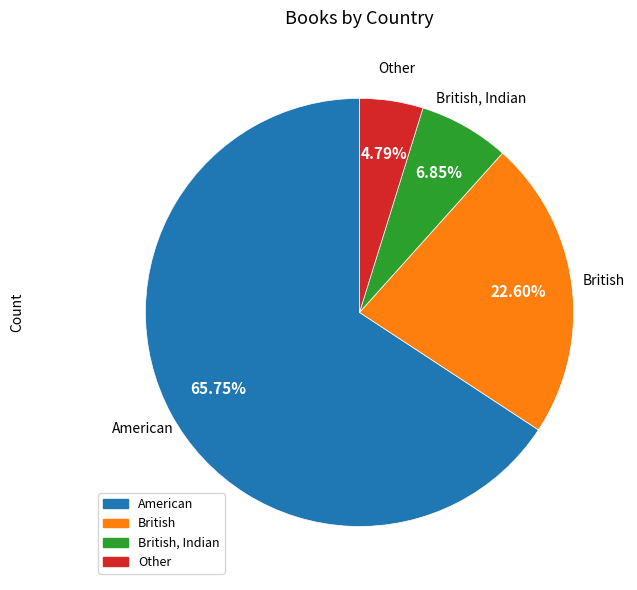

Is there a majority slice in this chart?

Yes